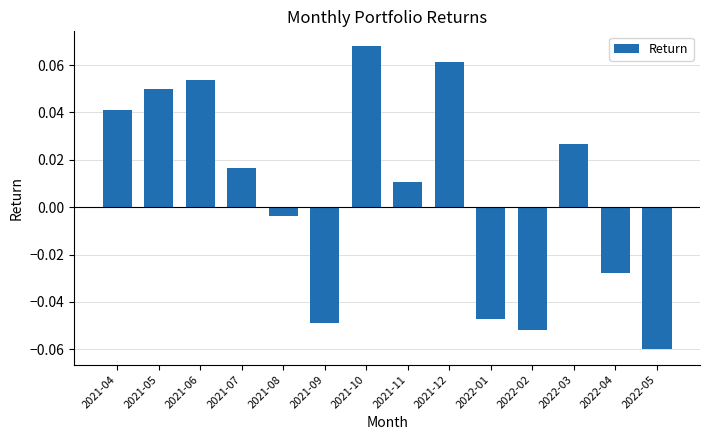

At which category does the chart reach its minimum across all series?

2022-05